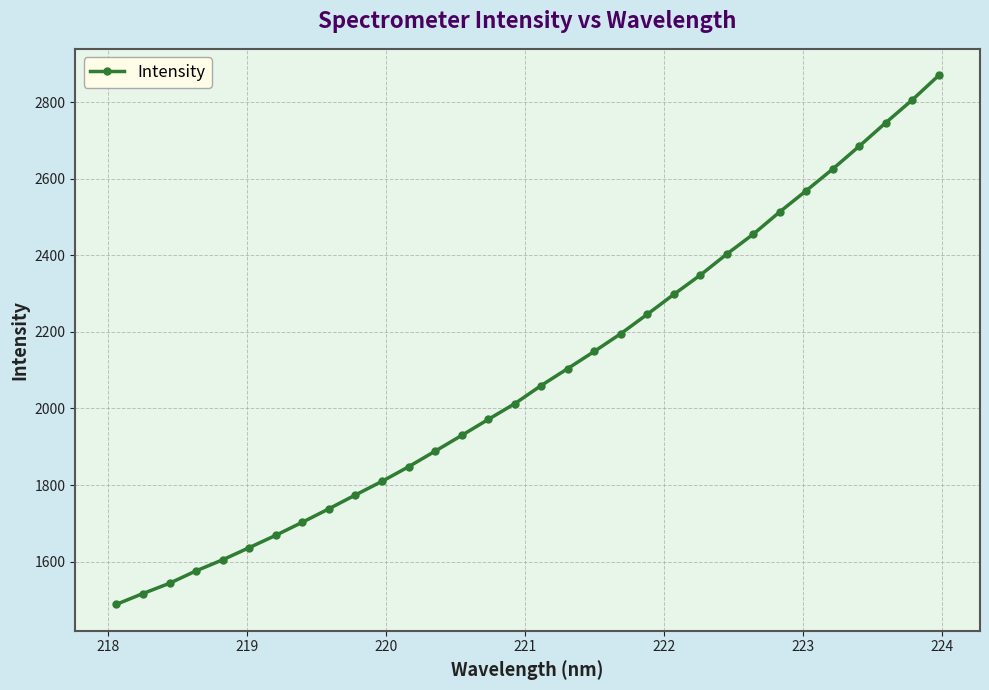

What is the maximum value shown in the chart?

2869.9